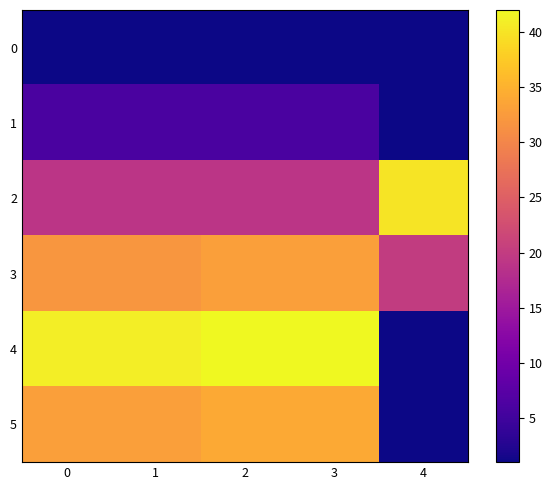

Reading right to left, transcribe all the data shown in this chart.

0: 4=1	3=1	2=1	1=1	0=1
1: 4=1	3=6	2=6	1=6	0=6
2: 4=40	3=19	2=19	1=19	0=19
3: 4=20	3=33	2=33	1=32	0=32
4: 4=1	3=42	2=42	1=41	0=41
5: 4=1	3=34	2=34	1=33	0=33